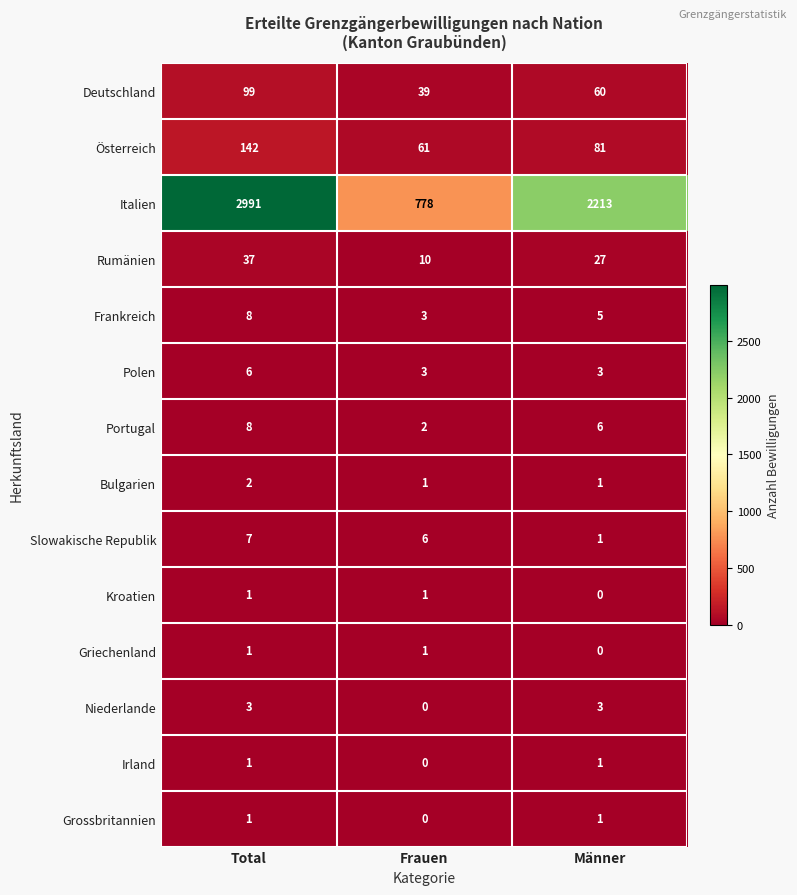

Which category has the highest value across all series?

Total